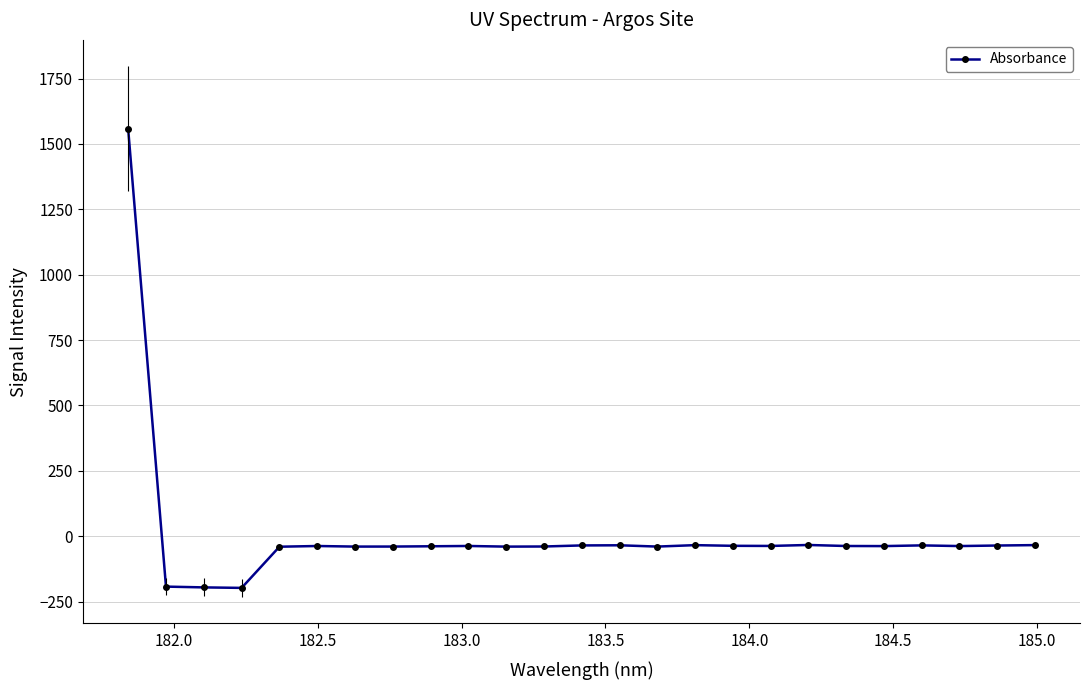

True or false: the data has more than 1 interior local peaks.

True